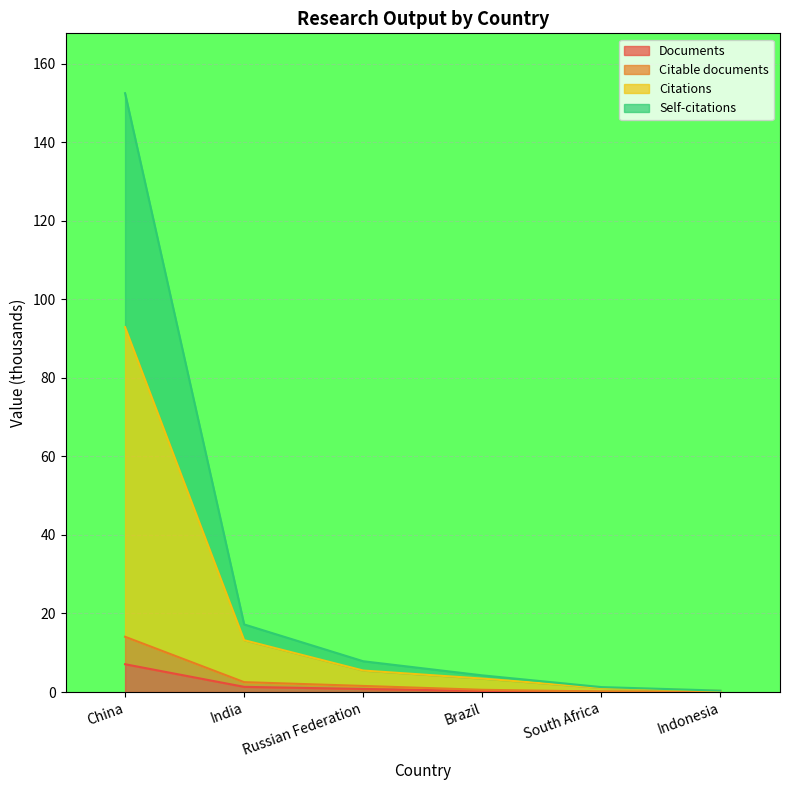

True or false: Citable documents has more than 0 interior local peaks.

False